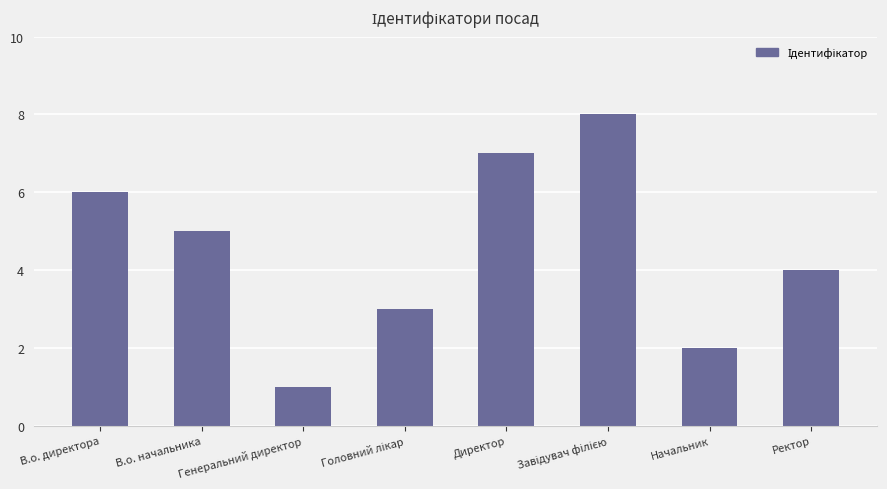

What is the label of the 4th bar from the right?

Директор